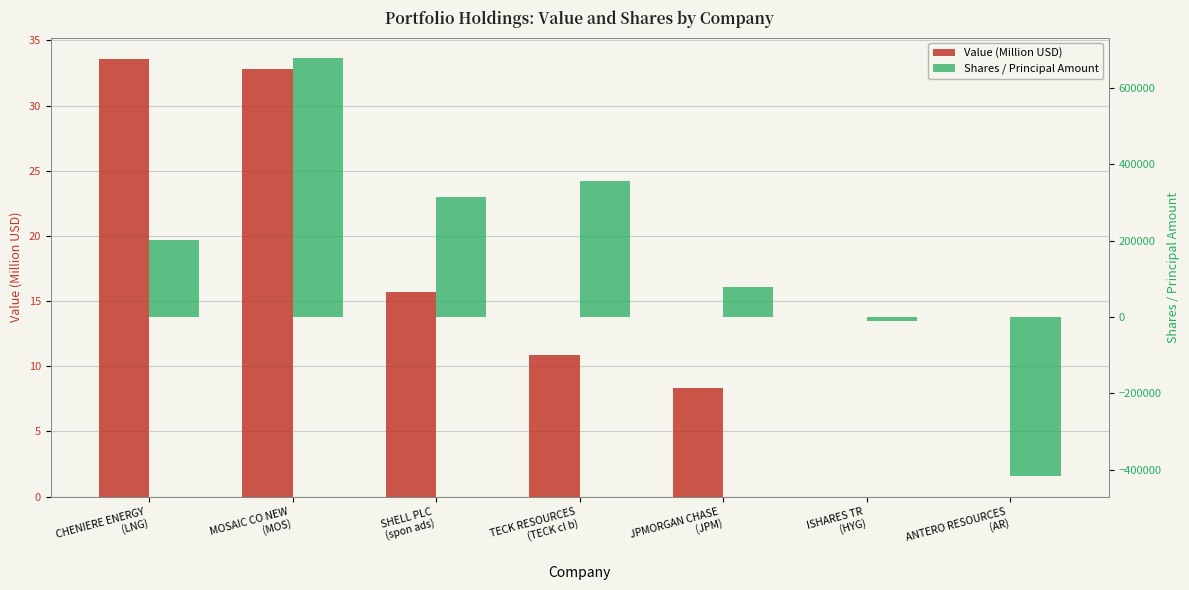

Reading left to right, what are all the values shown in this chart?

Value (Million USD): 33.5	32.8	15.7	10.9	8.3	0.0	0.0
Shares / Principal Amount: 202169.0	678050.0	314900.0	357400.0	79400.0	-9566.0	-416100.0